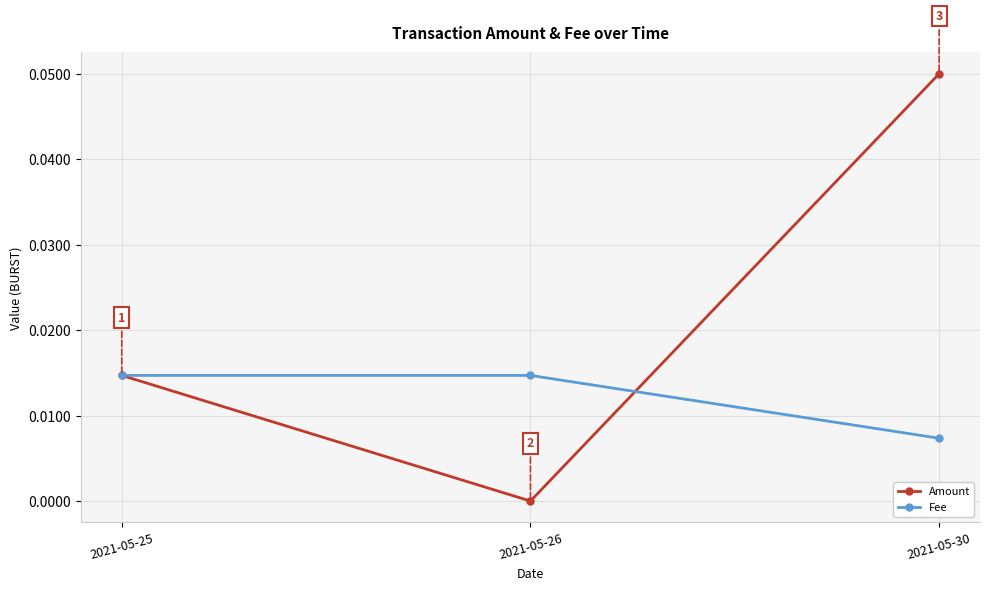

The value of Fee at 2021-05-26 is 0.0. True or false?

True